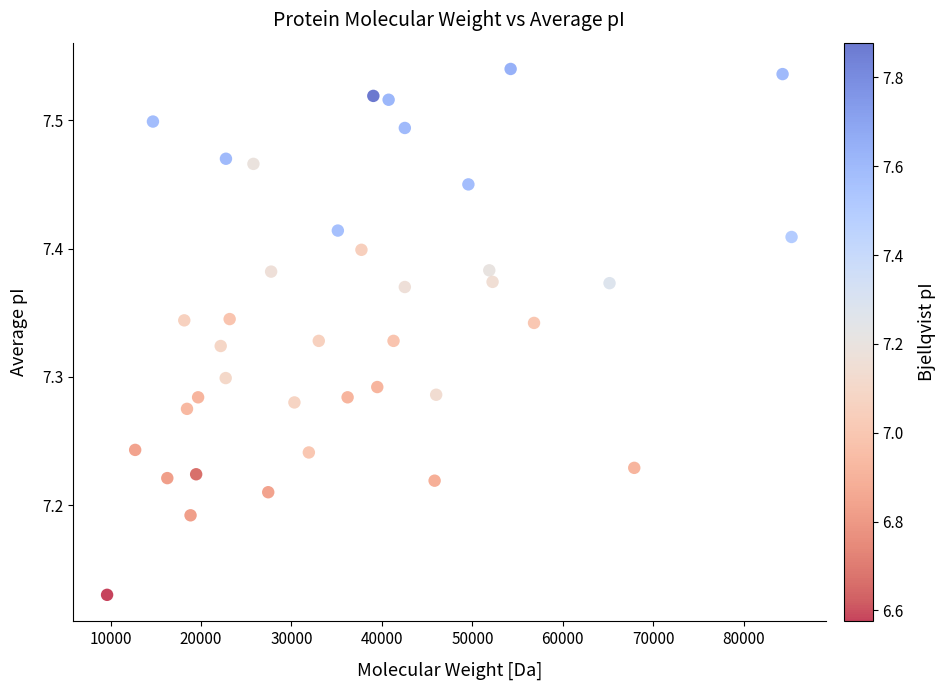

What is the range of X values (max minus min)?

75670.8